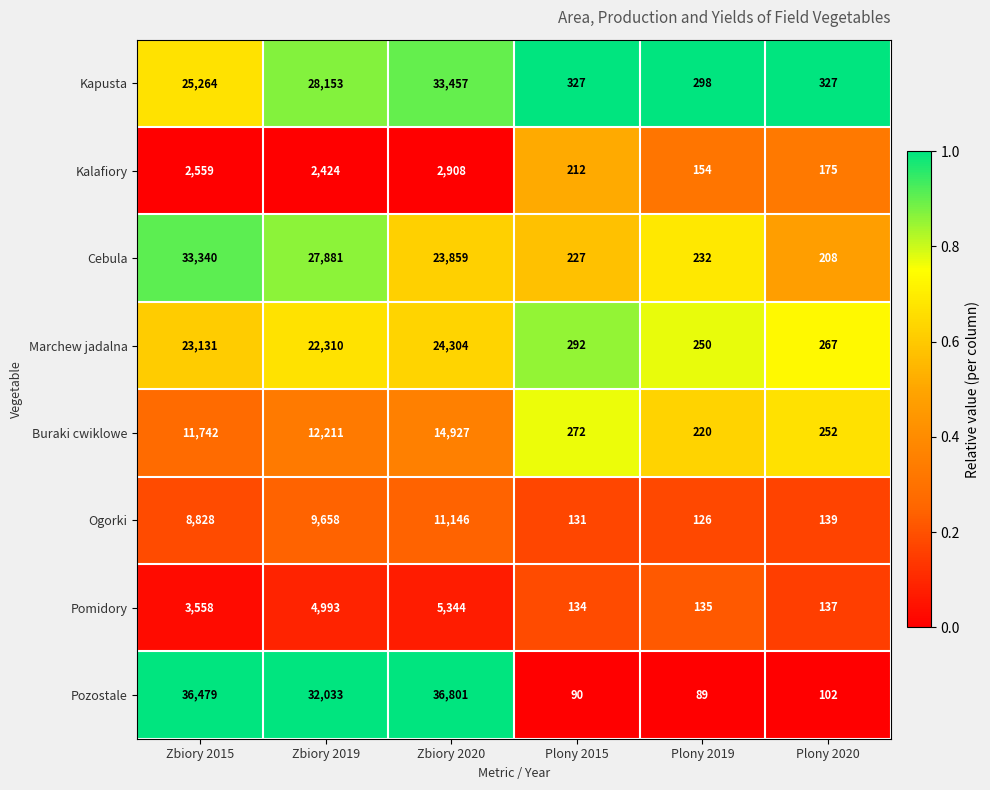

What is the approximate value of Cebula at Zbiory 2020, to the nearest 100?

23900